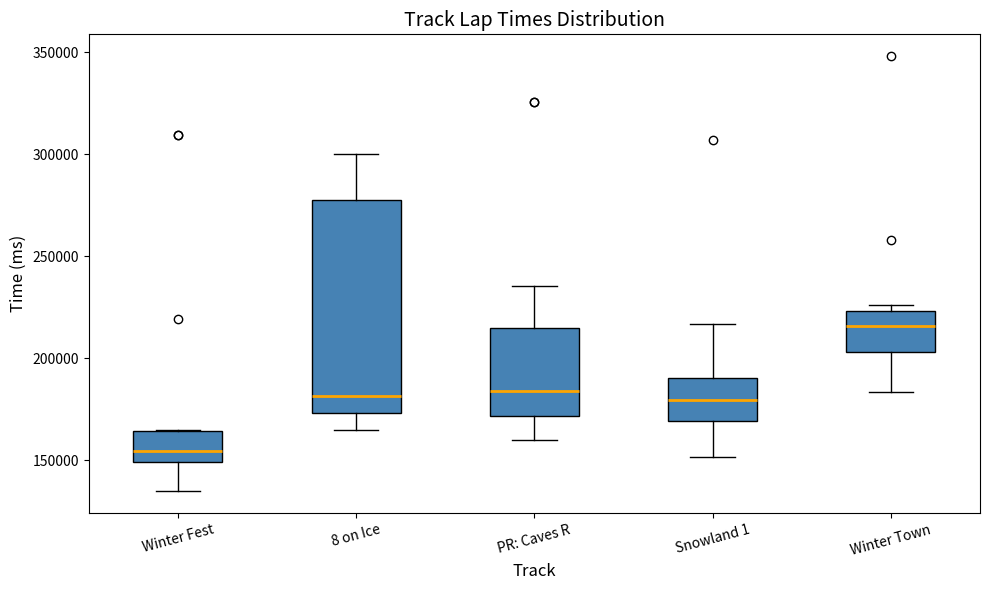

Reading left to right, transcribe this box plot: for each box, give where its median line is, the range the box spans, and where its two whiskers end, as read against the y-axis. The values are not printed on the chart, so give them approximately, as read against the axis.

Winter Fest: median 155000, box 150000 to 165000, whiskers 135000 to 165000
8 on Ice: median 180000, box 175000 to 275000, whiskers 165000 to 300000
PR: Caves R: median 185000, box 170000 to 215000, whiskers 160000 to 235000
Snowland 1: median 180000, box 170000 to 190000, whiskers 150000 to 215000
Winter Town: median 215000, box 205000 to 225000, whiskers 185000 to 225000 (just above the box's upper edge)